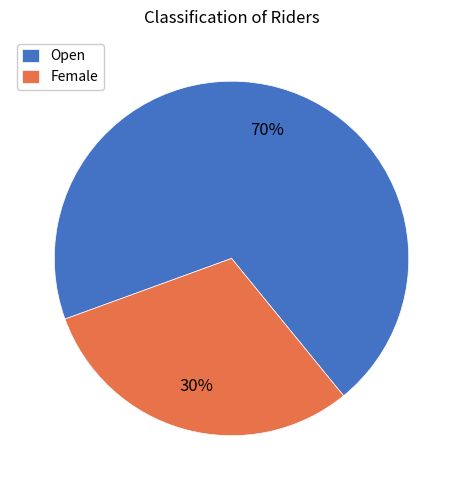

What is the smallest slice in the pie chart?

Female